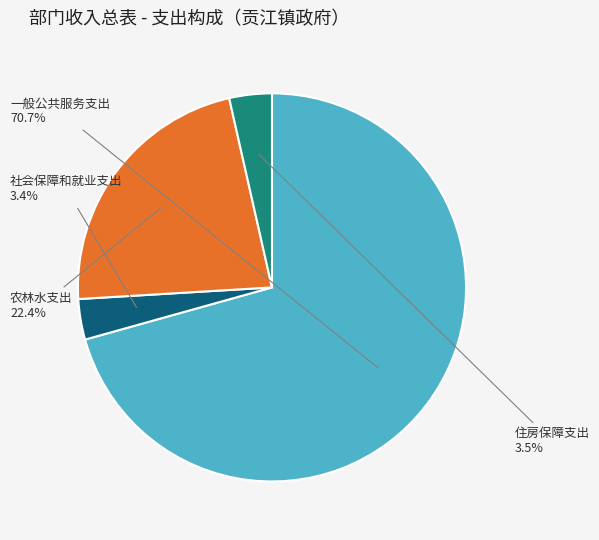

To the nearest percent, what is the difference between the 一般公共服务支出 and 农林水支出 slice percentages?

48%